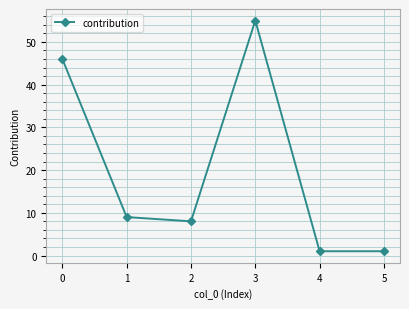

Reading left to right, extract all data points from this chart.

0=46	1=9	2=8	3=55	4=1	5=1